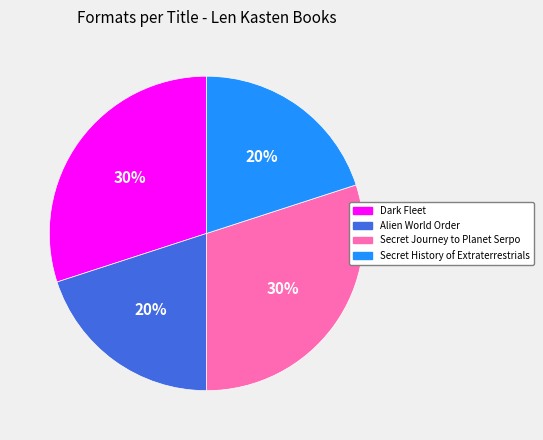

Does any single category account for the majority?

No